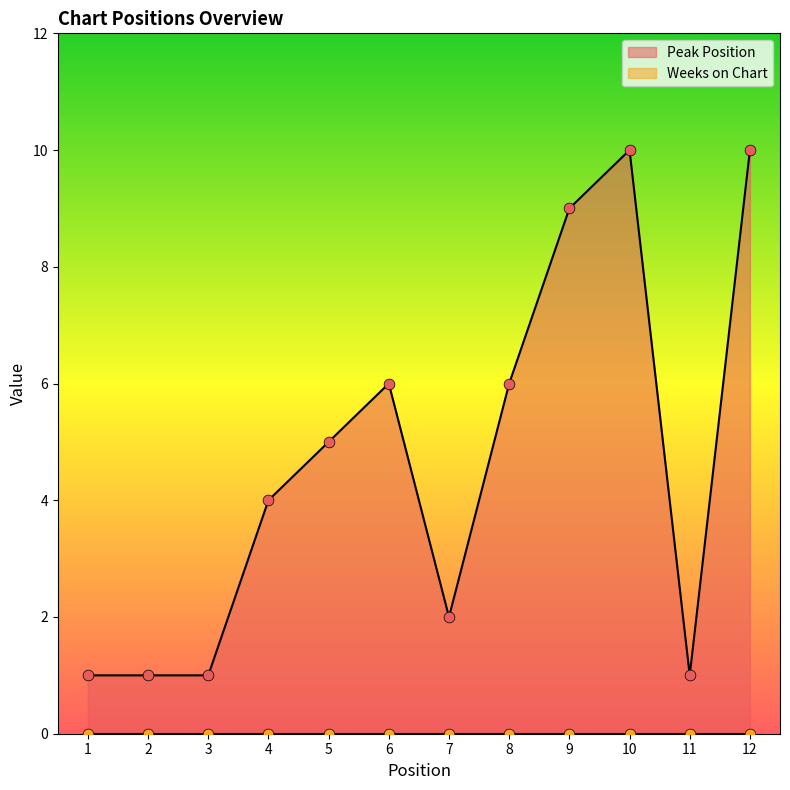

What is the change in value from 2 to 8?

+5